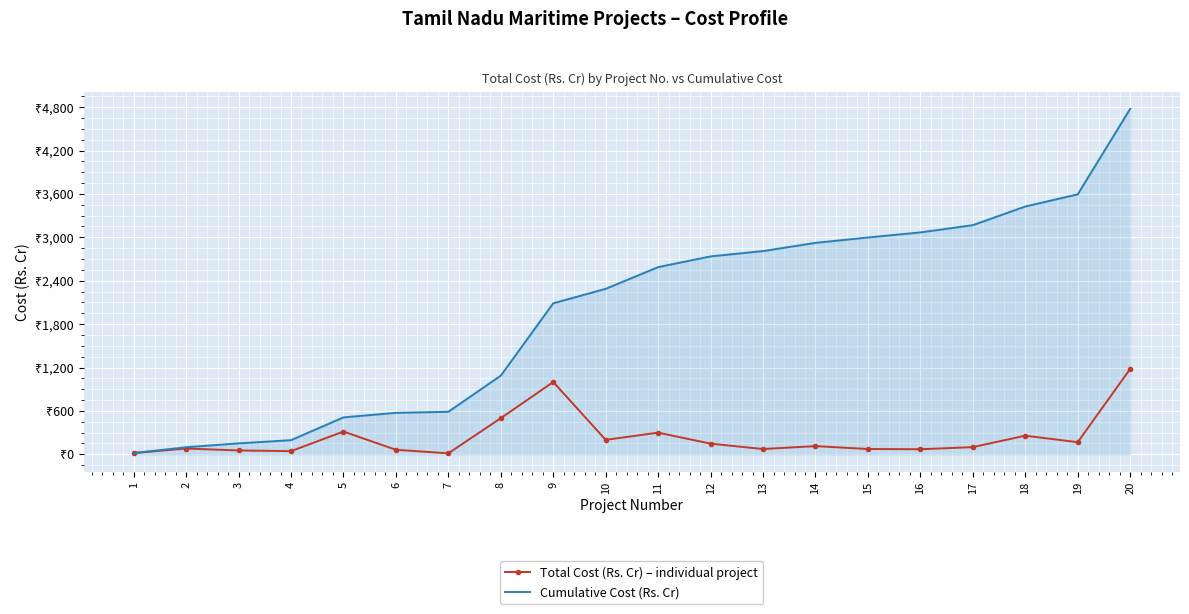

Reading left to right, list all the values displayed in this chart.

Total Cost (Rs. Cr) – individual project: 1=18.0	2=80.0	3=54.0	4=44.0	5=315.0	6=63.0	7=14.3	8=500.0	9=1000.0	10=200.0	11=300.0	12=148.0	13=73.5	14=113.9	15=74.0	16=70.5	17=100.0	18=258.0	19=168.0	20=1182.0
Cumulative Cost (Rs. Cr): 1=18.0	2=98.0	3=152.0	4=196.0	5=511.0	6=574.0	7=588.3	8=1088.3	9=2088.3	10=2288.3	11=2588.3	12=2736.3	13=2809.8	14=2923.7	15=2997.7	16=3068.2	17=3168.2	18=3426.2	19=3594.2	20=4776.2